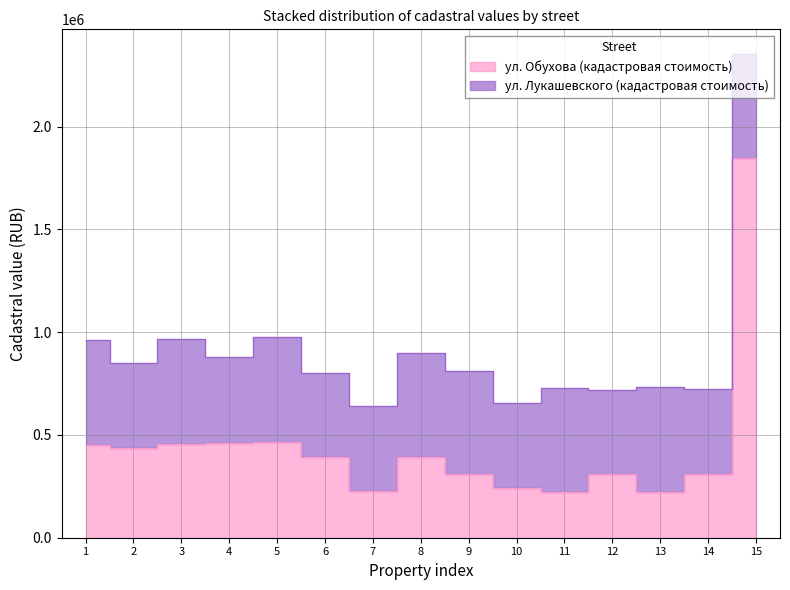

True or false: the data has more than 0 interior local peaks.

True